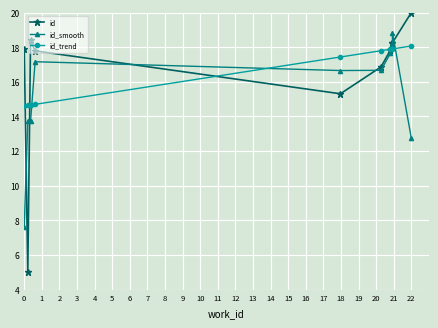

How many lines are shown in the chart?

3